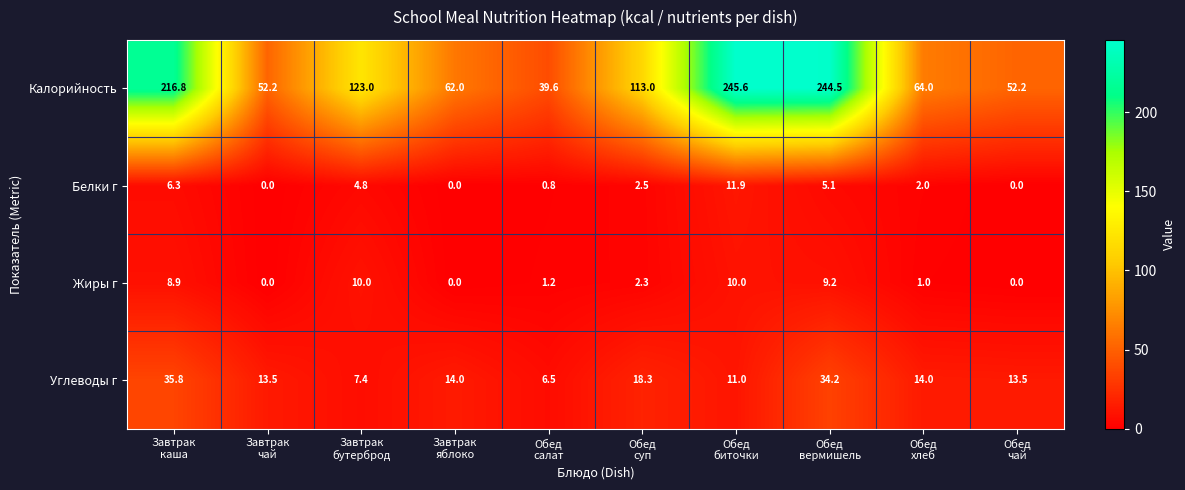

At how many categories does at least one series exceed 76?

5